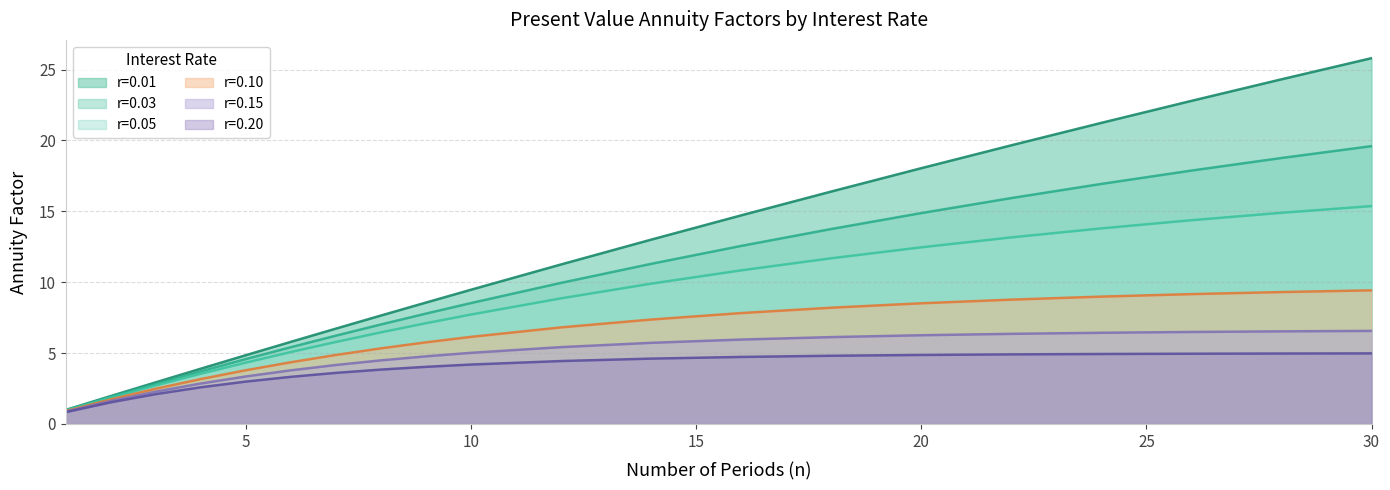

Is the value of r=0.01 at 9 greater than the value of r=0.03 at 3?

Yes